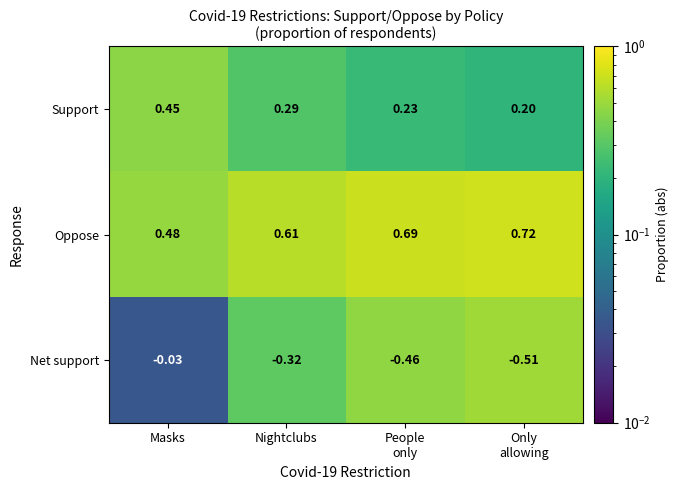

List the series in order of their peak value, highest first.

Oppose, Support, Net support